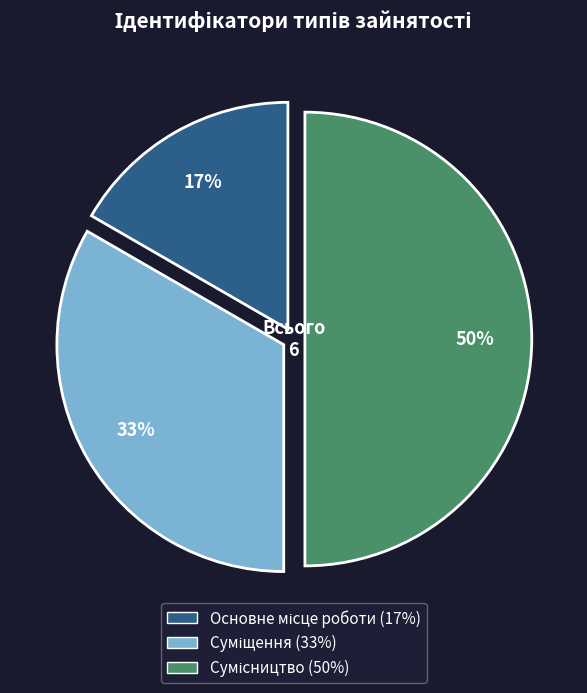

To the nearest percent, what is the average slice percentage?

33%